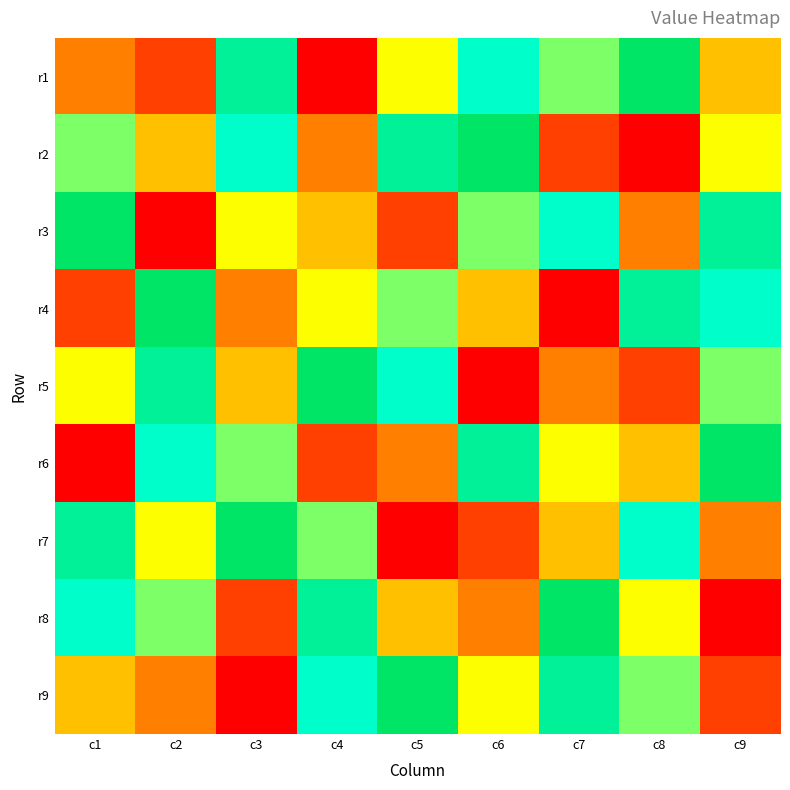

What is the spread (max minus min) of values at c5?

8